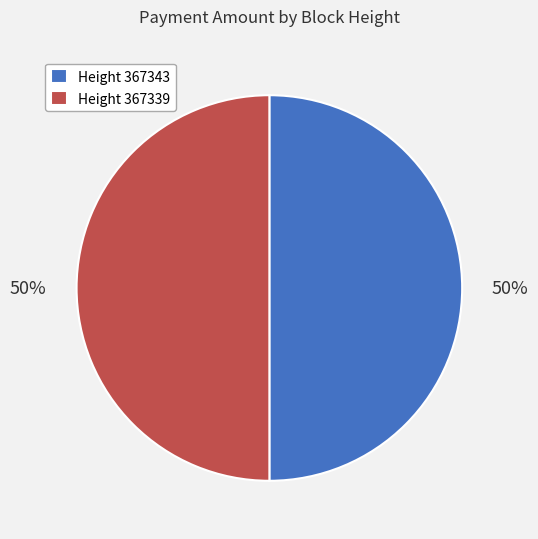

To the nearest percent, what percentage of the pie is Height 367339?

50%